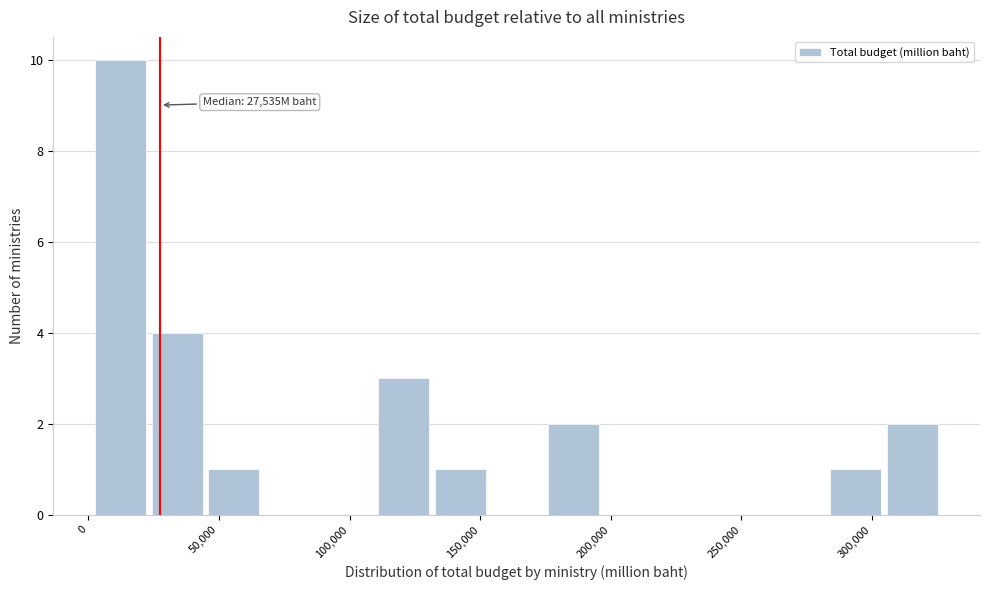

Over which range of the x-axis is the bar tallest?

5000 to 25000